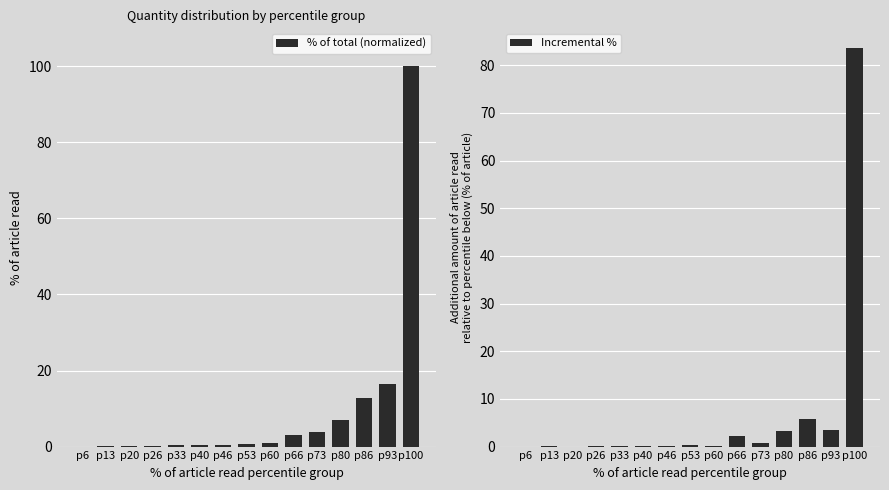

Is it true that Incremental % equals 0.0 at p6?

True